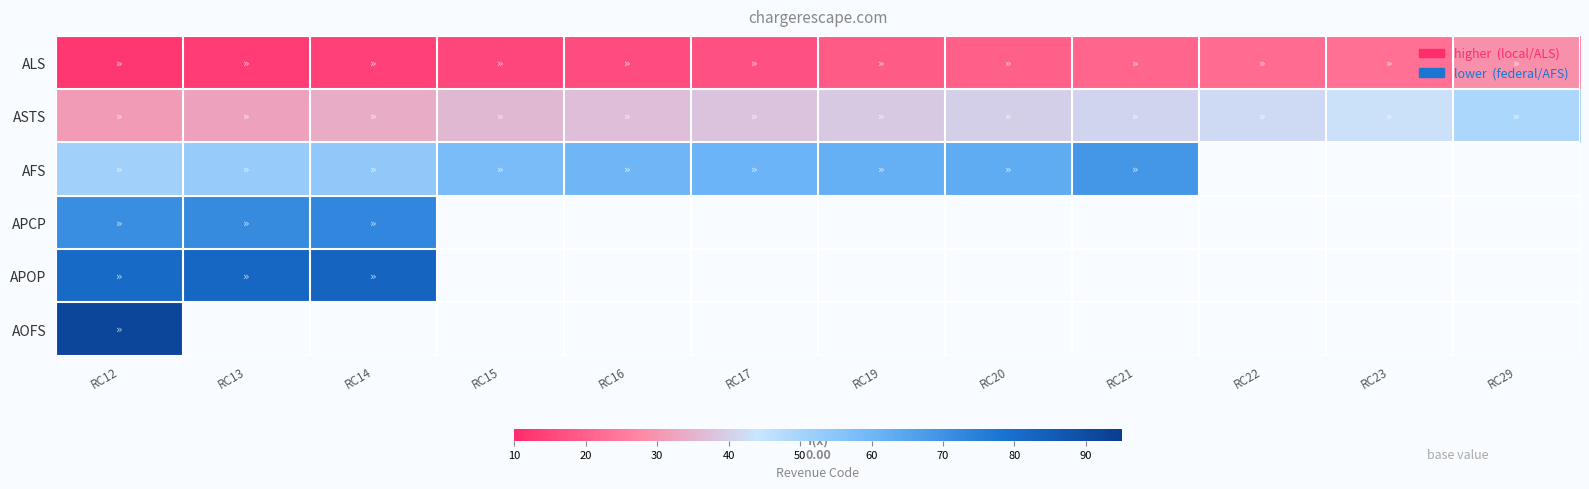

How many distinct data groups are displayed?

6